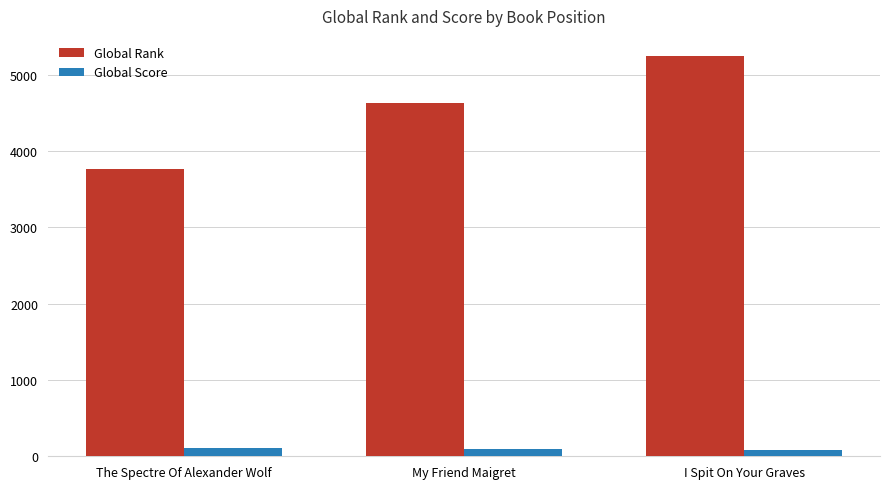

What position from the right is The Spectre Of Alexander Wolf?

3